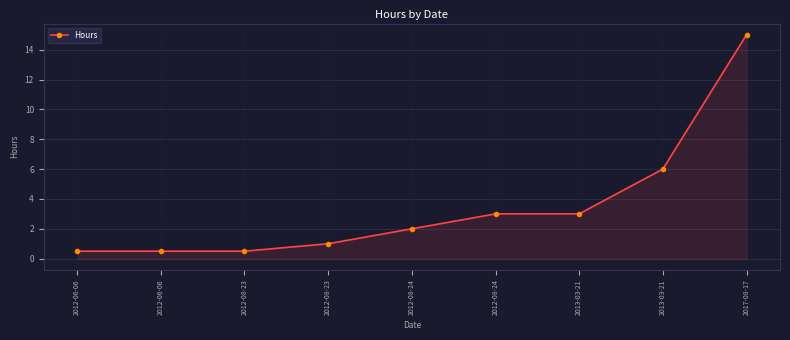

Reading left to right, list all the values displayed in this chart.

2012-06-06=0.5	2012-06-06=0.5	2012-08-23=0.5	2012-08-23=1.0	2012-08-24=2.0	2012-08-24=3.0	2013-03-21=3.0	2013-03-21=6.0	2017-08-17=15.0